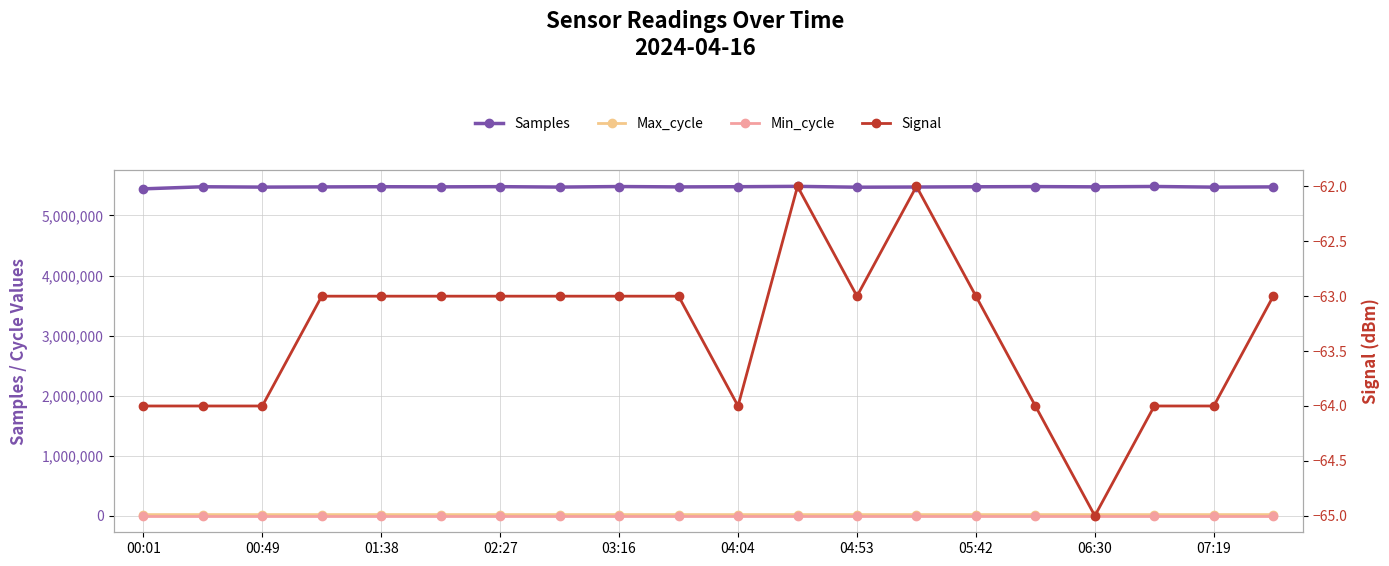

True or false: Samples and Signal cross at least once.

False